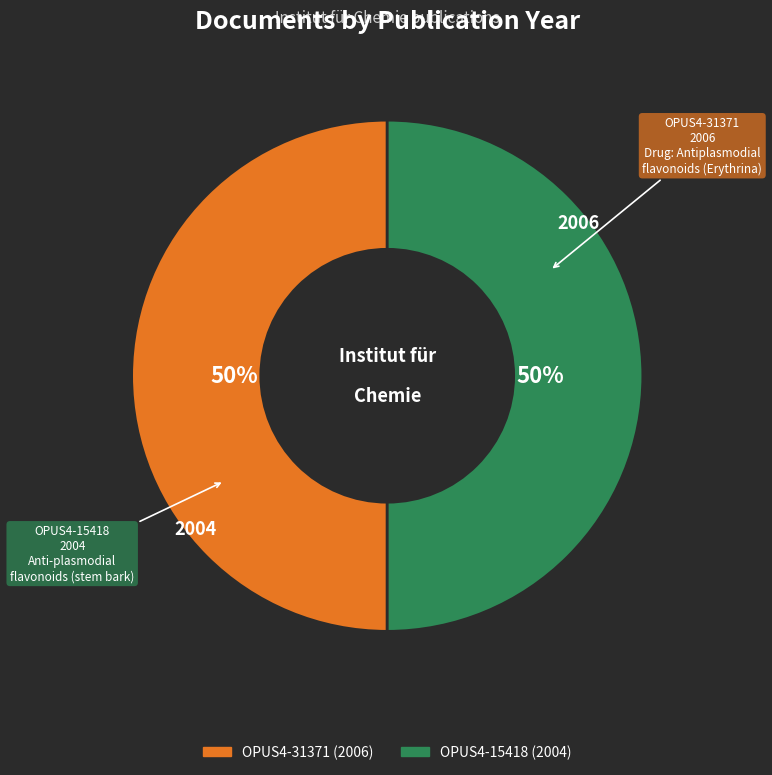

How many segments does this pie chart have?

2